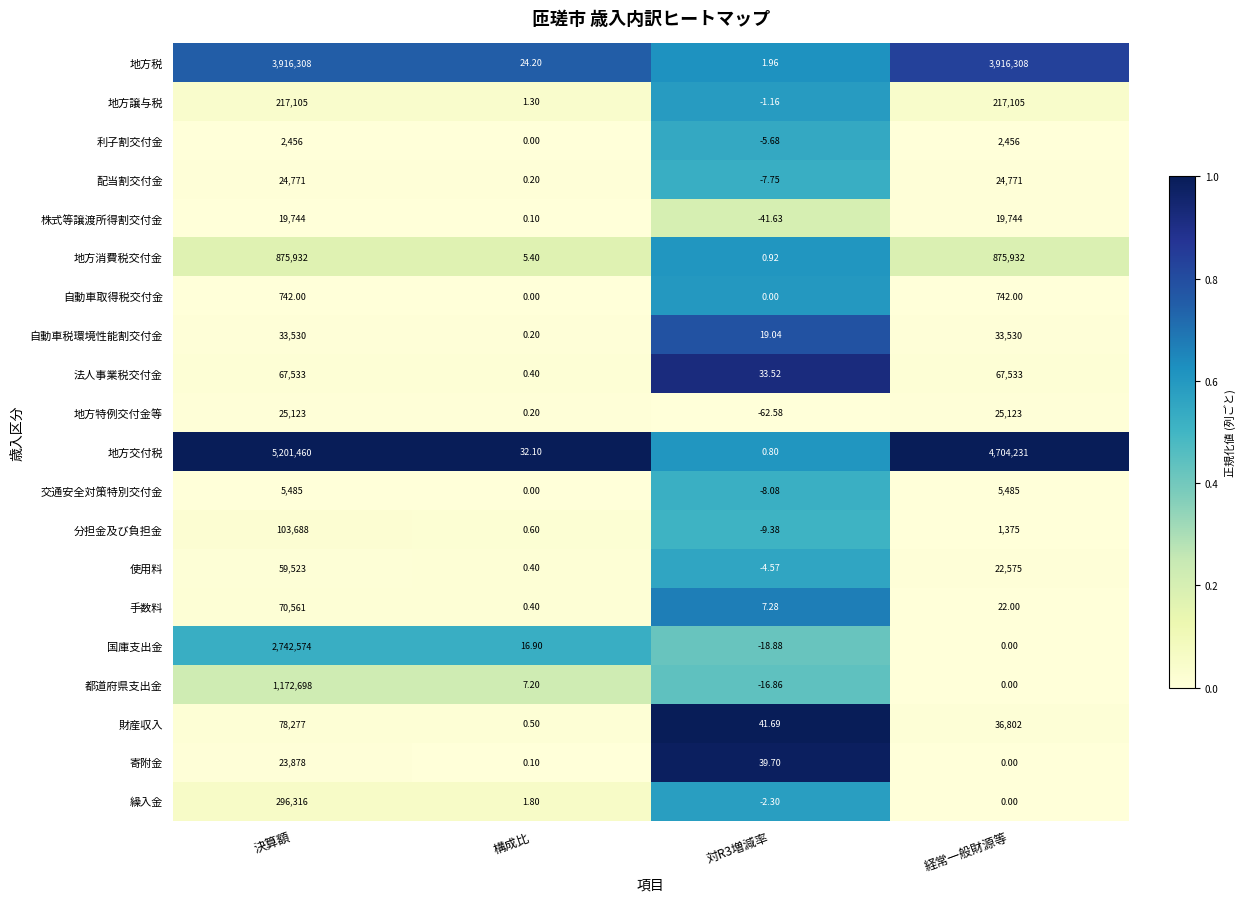

List the series in order of their peak value, highest first.

地方交付税, 地方税, 国庫支出金, 都道府県支出金, 地方消費税交付金, 繰入金, 地方譲与税, 分担金及び負担金, 財産収入, 手数料, 法人事業税交付金, 使用料, 自動車税環境性能割交付金, 地方特例交付金等, 配当割交付金, 寄附金, 株式等譲渡所得割交付金, 交通安全対策特別交付金, 利子割交付金, 自動車取得税交付金